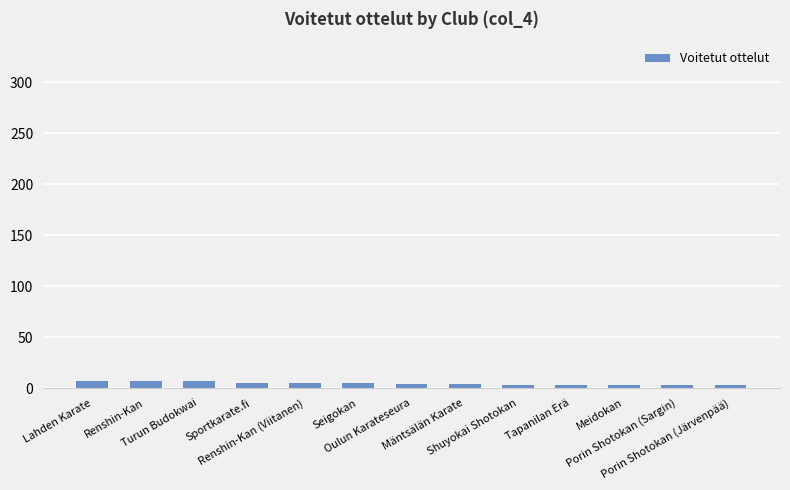

Rank the categories by value from lowest to highest.

Shuyokai Shotokan, Tapanilan Erä, Meidokan, Porin Shotokan (Sargin), Porin Shotokan (Järvenpää), Oulun Karateseura, Mäntsälän Karate, Sportkarate.fi, Renshin-Kan (Viitanen), Seigokan, Lahden Karate, Renshin-Kan, Turun Budokwai